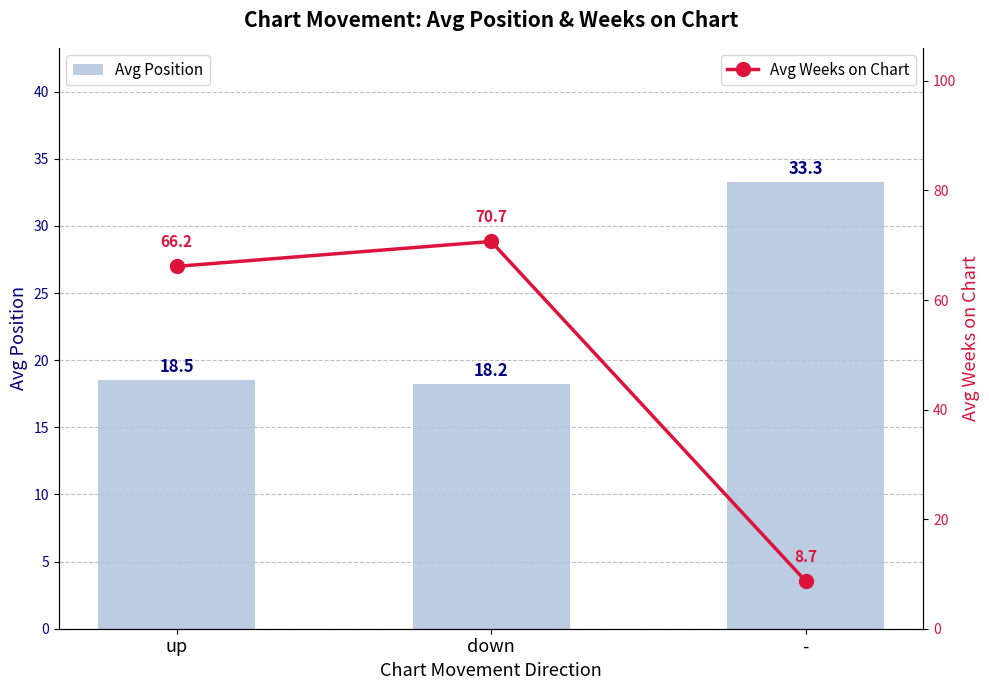

Reading right to left, what are all the values shown in this chart?

Avg Position: 33.3	18.2	18.5
Avg Weeks on Chart: 8.7	70.7	66.2